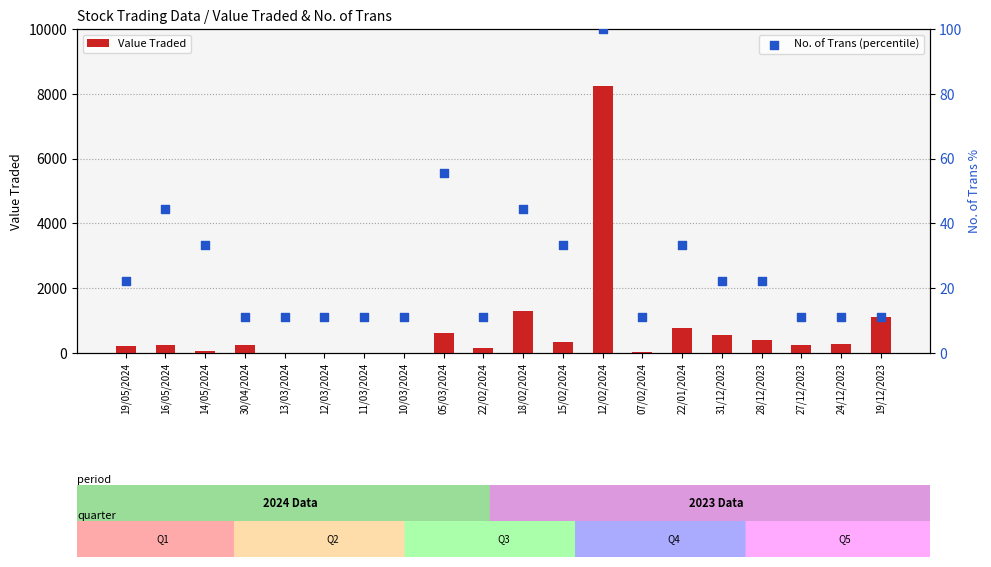

At which category is the sum across all series the highest?

12/02/2024